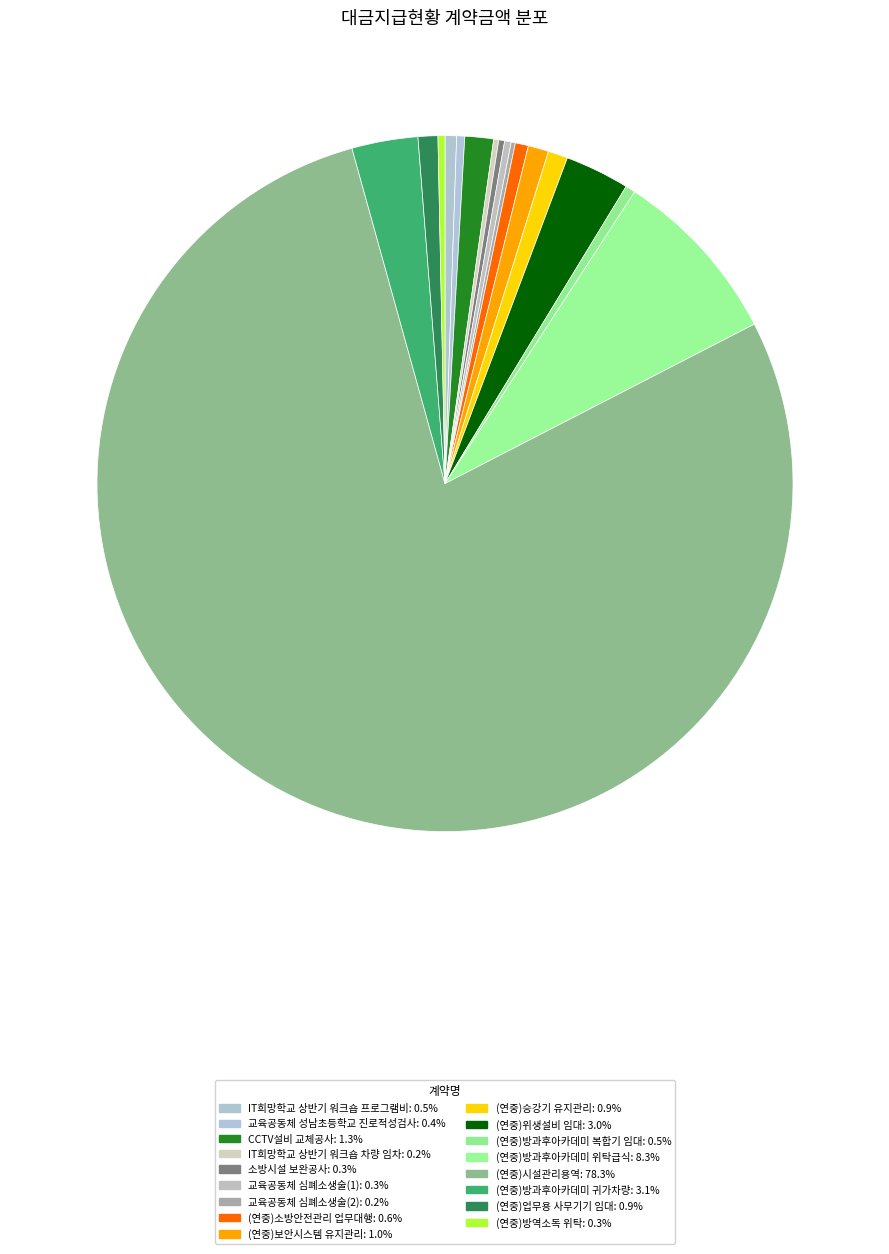

How many segments does this pie chart have?

17